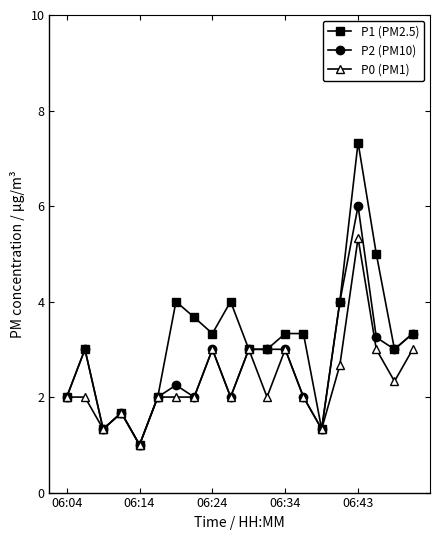

What is the value of the P0 (PM1) point at the 1st from the left?

2.0